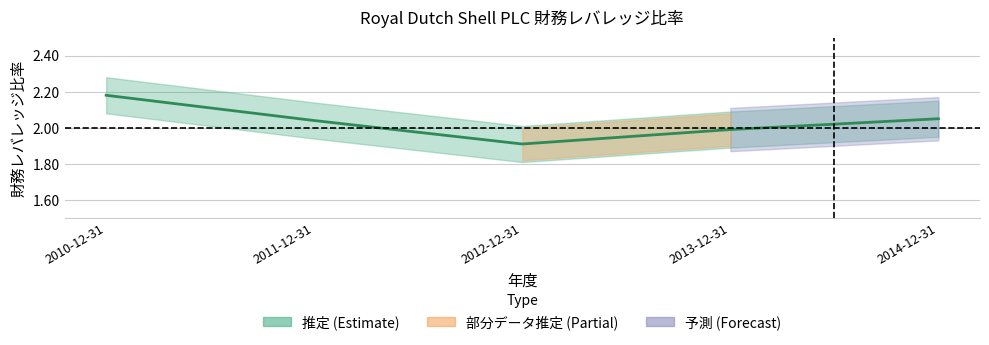

What is the minimum value shown in the chart?

1.9